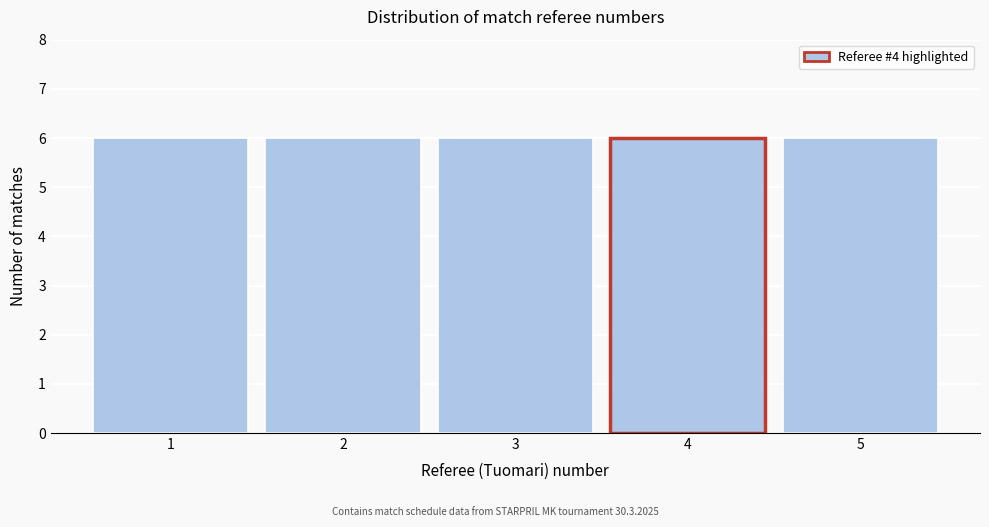

Reading left to right, list every bar in this chart as the range it spans on the x-axis followed by its height. The values are not printed on the chart, so give them approximately, as read against the axis.

0.5 to 1.5: 6
1.5 to 2.5: 6
2.5 to 3.5: 6
3.5 to 4.5: 6
4.5 to 5.5: 6